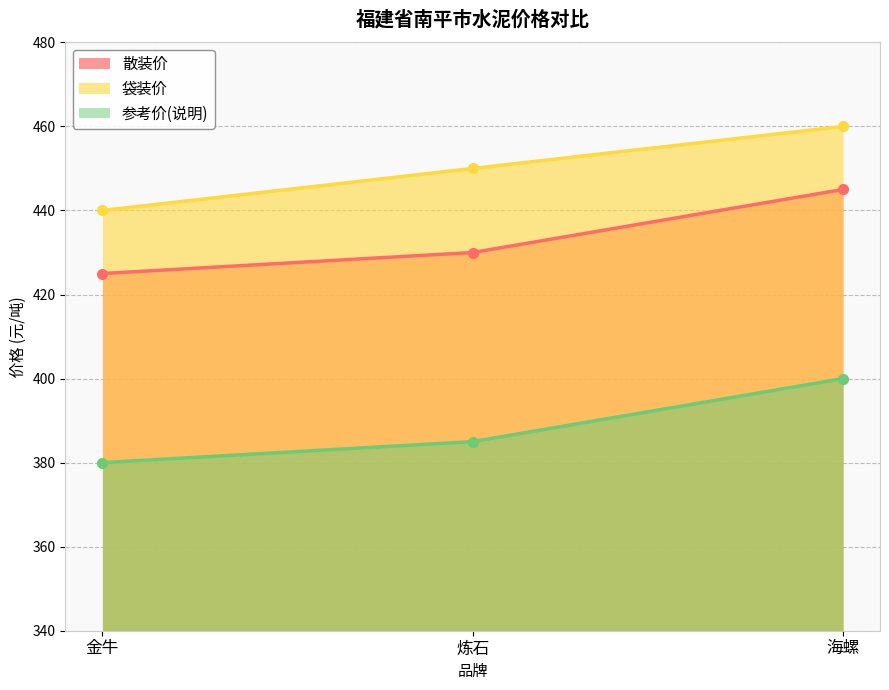

Read the 参考价(说明) value at 炼石, to the nearest 5.

385